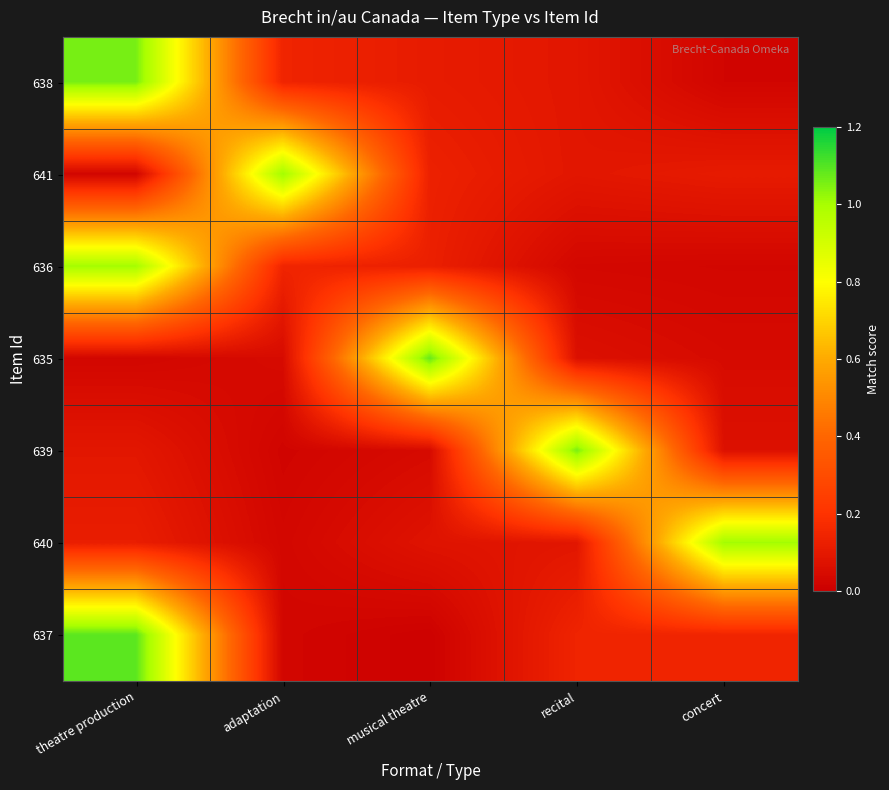

Reading right to left, extract all data points from this chart.

638: concert=0.0	recital=0.1	musical theatre=0.1	adaptation=0.1	theatre production=1.1
641: concert=0.1	recital=0.1	musical theatre=0.1	adaptation=1.0	theatre production=0.0
636: concert=0.0	recital=0.0	musical theatre=0.1	adaptation=0.1	theatre production=1.0
635: concert=0.0	recital=0.1	musical theatre=1.1	adaptation=0.0	theatre production=0.0
639: concert=0.1	recital=1.1	musical theatre=0.0	adaptation=0.0	theatre production=0.1
640: concert=1.0	recital=0.1	musical theatre=0.1	adaptation=0.0	theatre production=0.1
637: concert=0.1	recital=0.1	musical theatre=0.0	adaptation=0.0	theatre production=1.1